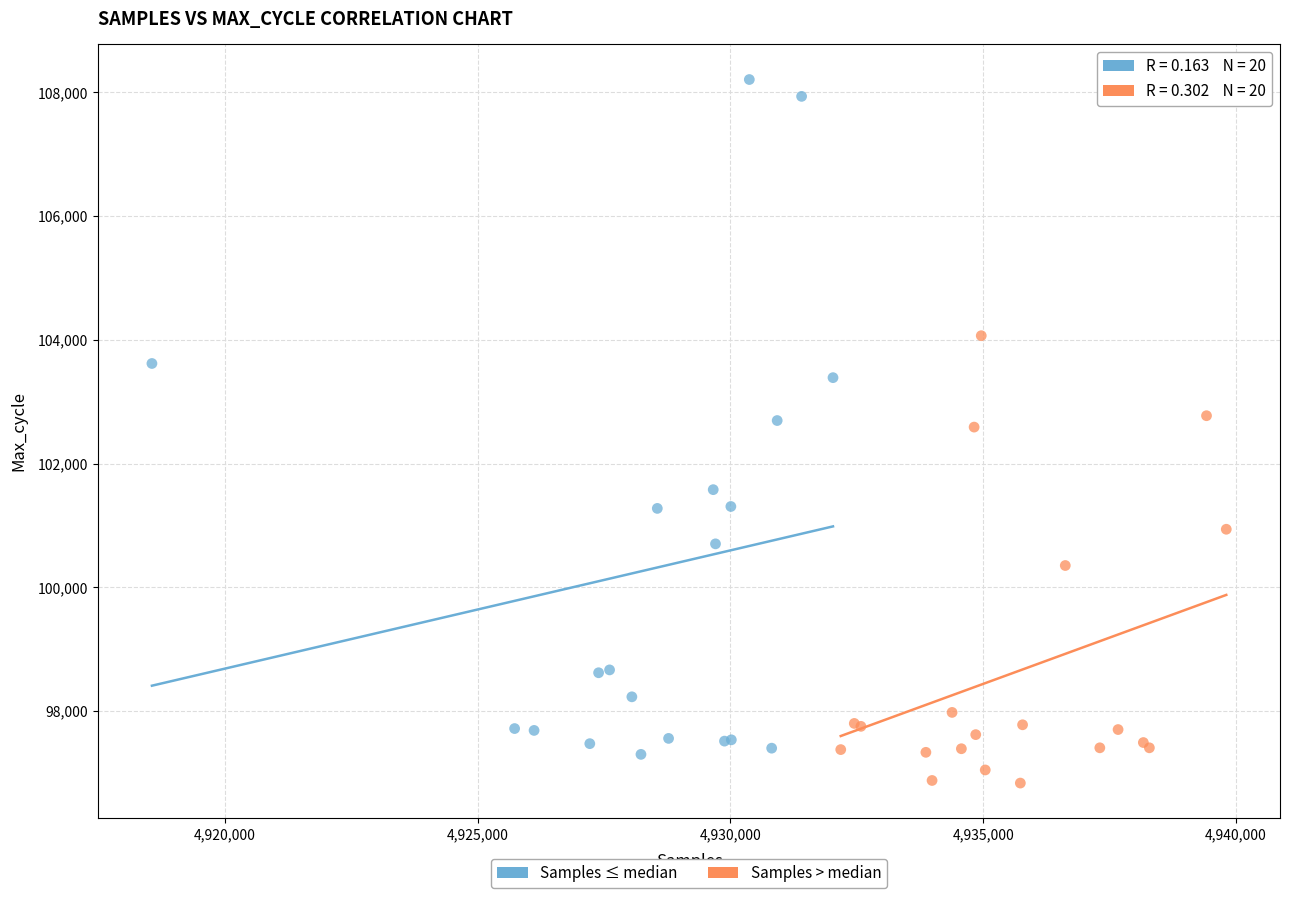

Which series has the largest Y range (max minus min)?

Samples ≤ median